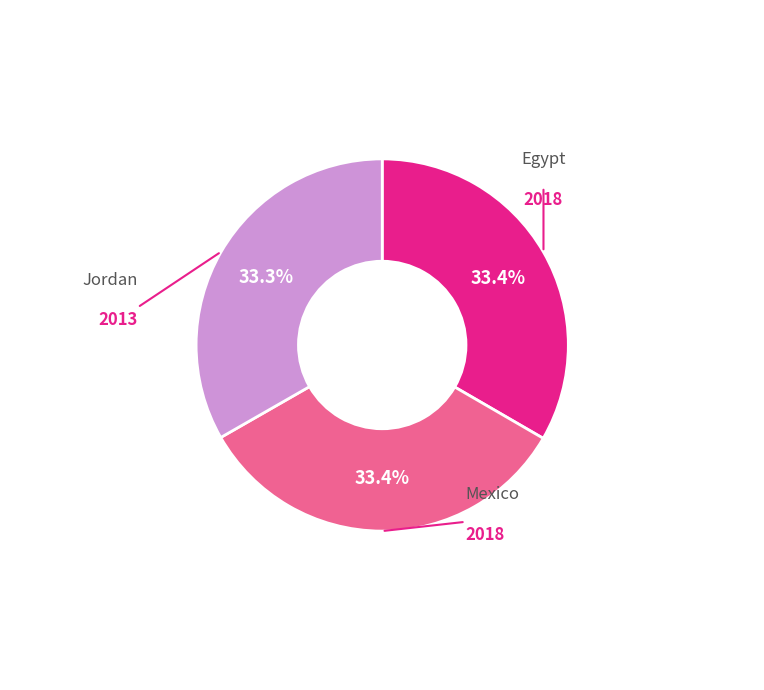

Is there any slice that represents more than half of the pie?

No